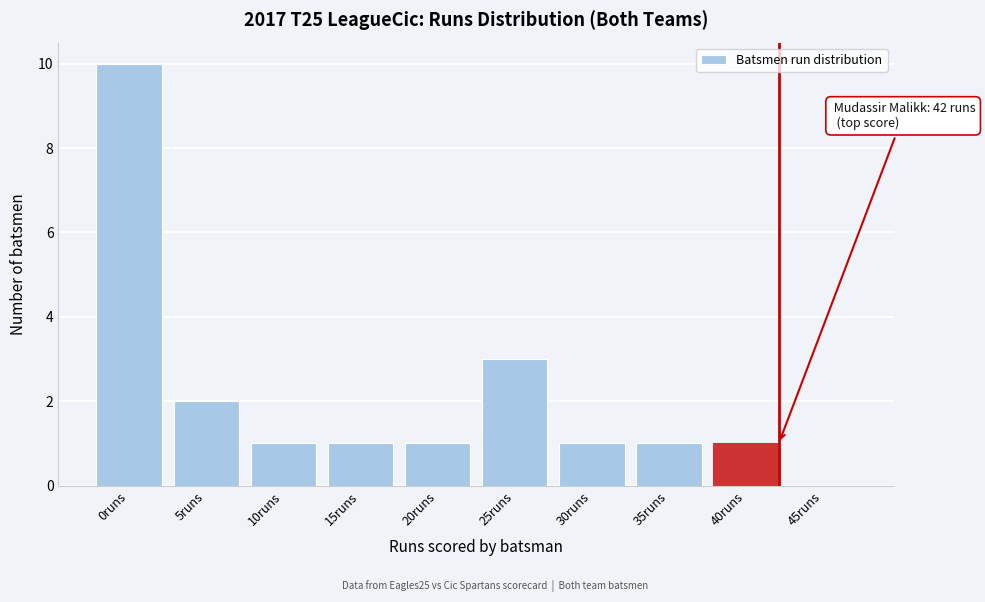

Reading left to right, list all the values displayed in this chart.

0runs=10	5runs=2	10runs=1	15runs=1	20runs=1	25runs=3	30runs=1	35runs=1	40runs=1	45runs=0